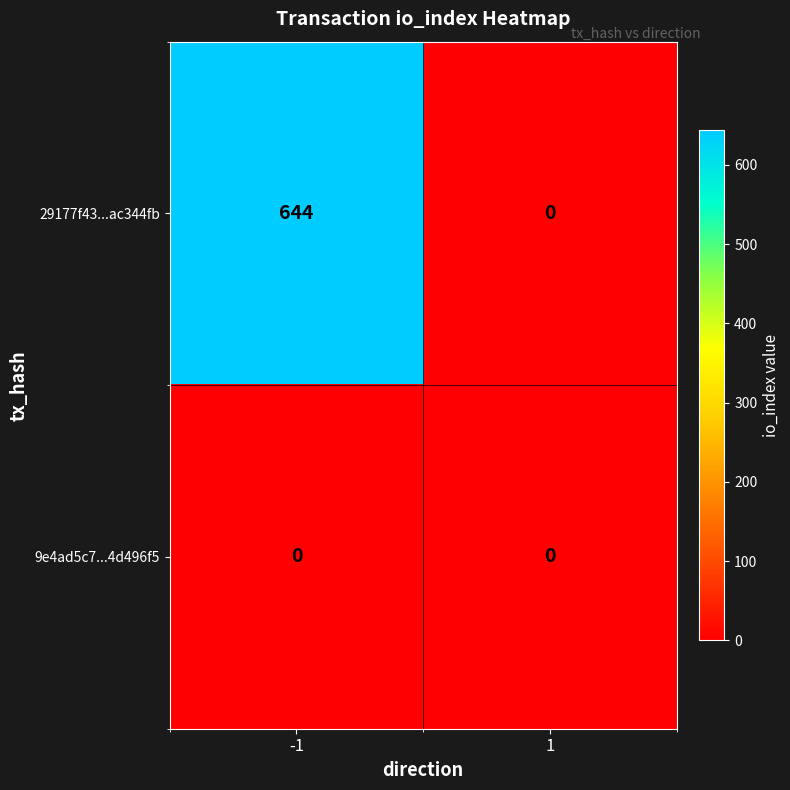

Is it true that 29177f43...ac344fb equals 644 at -1?

True